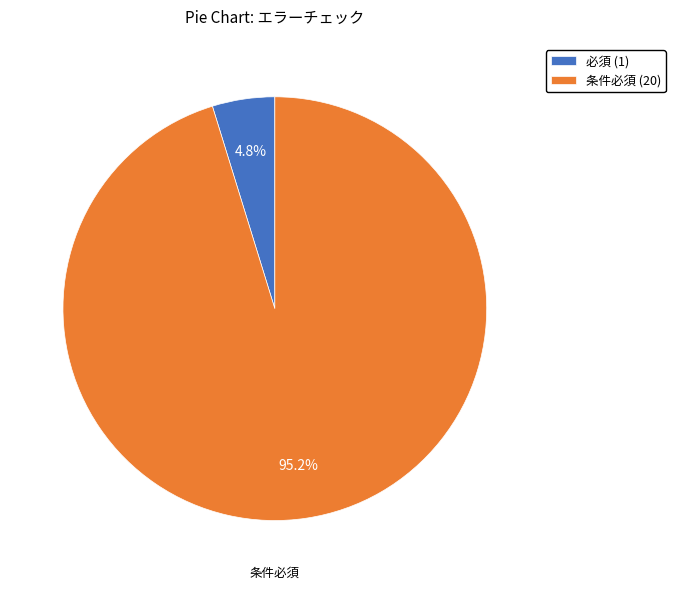

Count the number of slices in the pie.

2